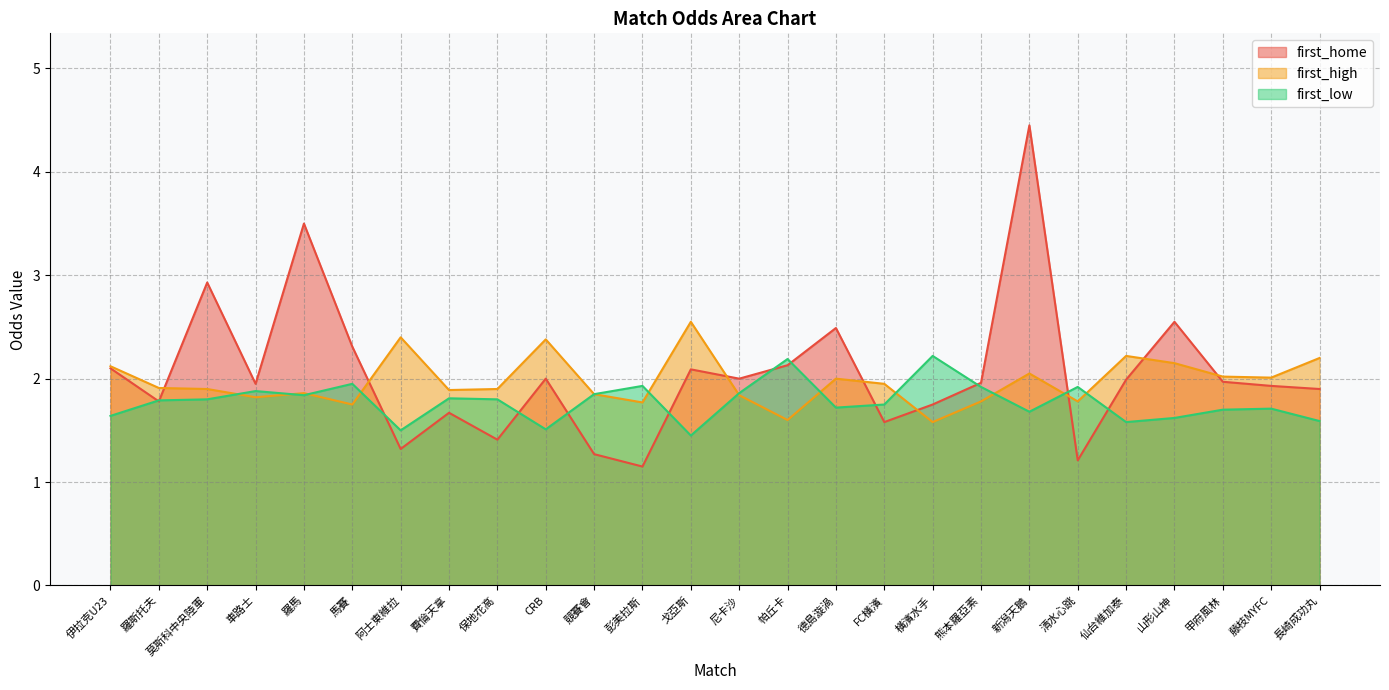

At which label does first_high reach its minimum?

橫濱水手